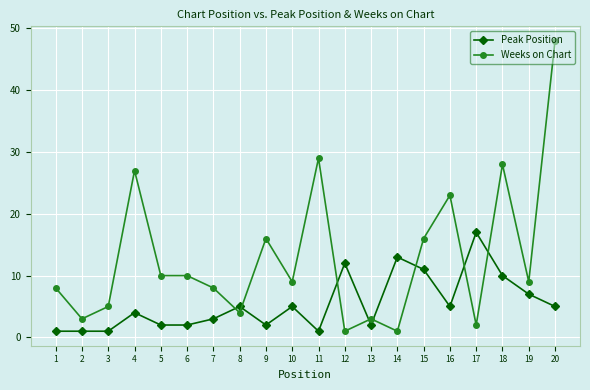

Is the value of Peak Position at 7 greater than the value of Weeks on Chart at 7?

No